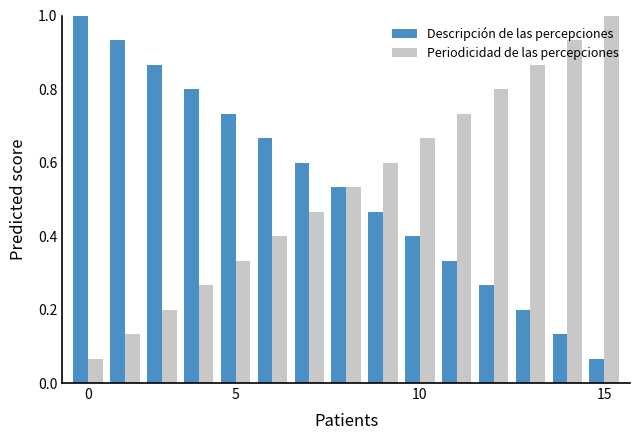

At how many categories does at least one series exceed 0?

15